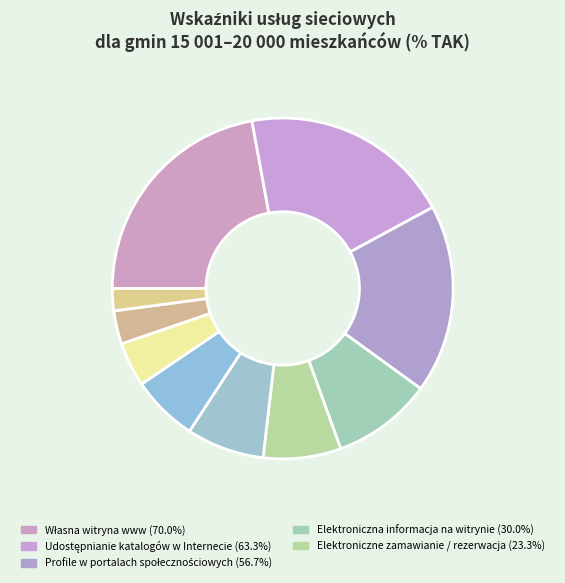

How many slices are in this pie chart?

10